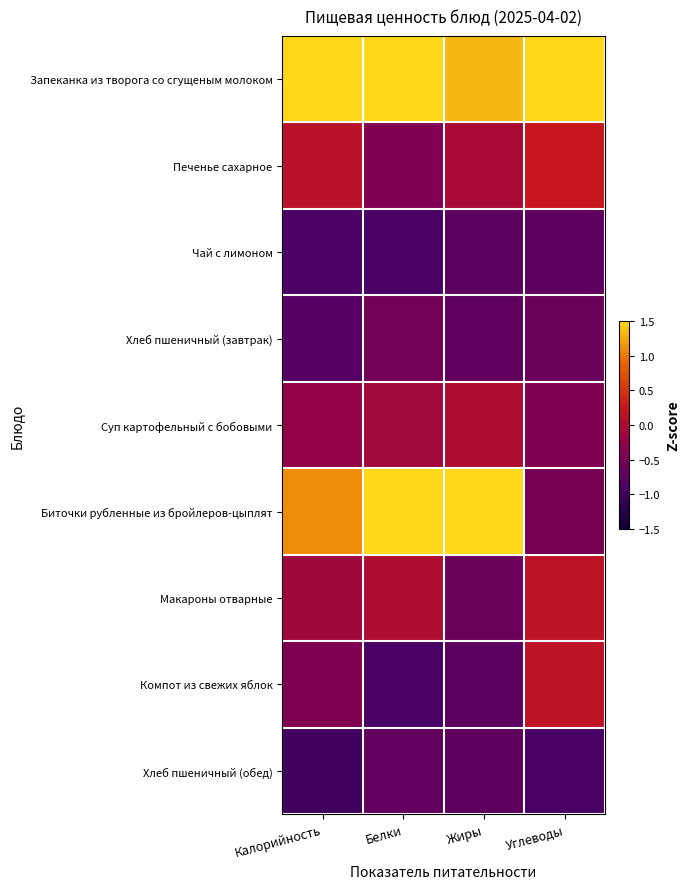

Reading left to right, extract all data points from this chart.

Запеканка из творога со сгущеным молоком: Калорийность=2.3	Белки=1.8	Жиры=1.3	Углеводы=2.6
Печенье сахарное: Калорийность=0.1	Белки=-0.4	Жиры=-0.0	Углеводы=0.3
Чай с лимоном: Калорийность=-0.9	Белки=-0.9	Жиры=-0.7	Углеводы=-0.7
Хлеб пшеничный (завтрак): Калорийность=-0.8	Белки=-0.5	Жиры=-0.7	Углеводы=-0.6
Суп картофельный с бобовыми: Калорийность=-0.2	Белки=-0.1	Жиры=0.0	Углеводы=-0.4
Биточки рубленные из бройлеров-цыплят: Калорийность=1.1	Белки=1.7	Жиры=2.2	Углеводы=-0.5
Макароны отварные: Калорийность=-0.1	Белки=0.0	Жиры=-0.6	Углеводы=0.2
Компот из свежих яблок: Калорийность=-0.4	Белки=-0.9	Жиры=-0.7	Углеводы=0.2
Хлеб пшеничный (обед): Калорийность=-1.0	Белки=-0.7	Жиры=-0.7	Углеводы=-0.9